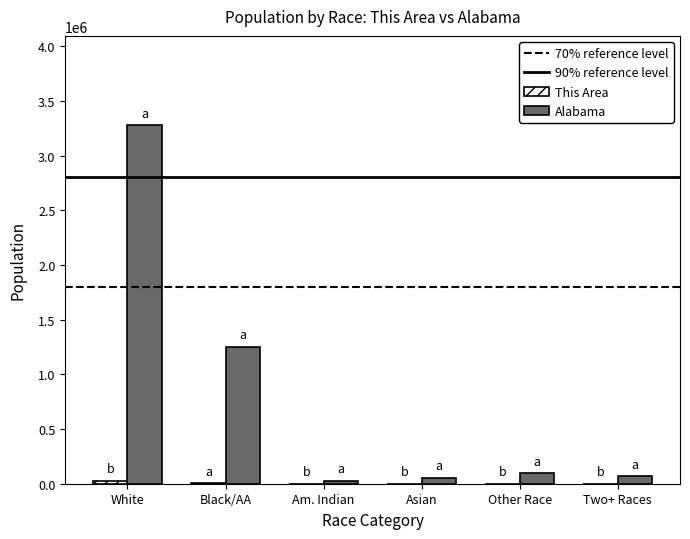

What is the maximum value shown in the chart?

3275394